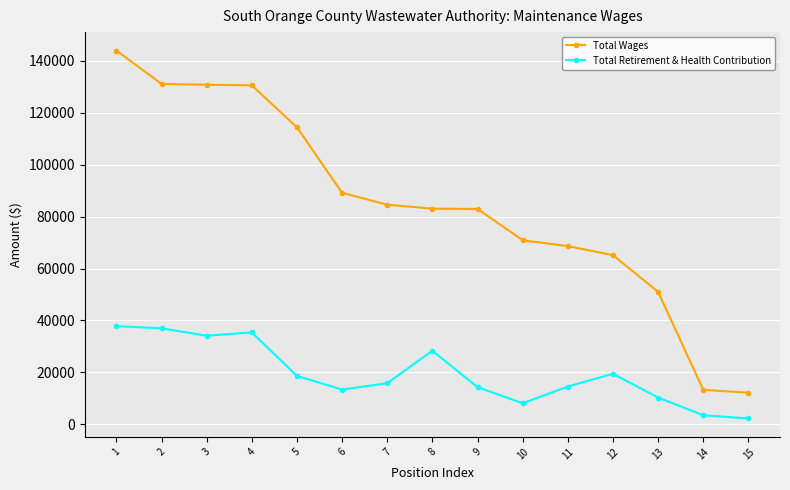

What is the spread (max minus min) of values at 13?

40714